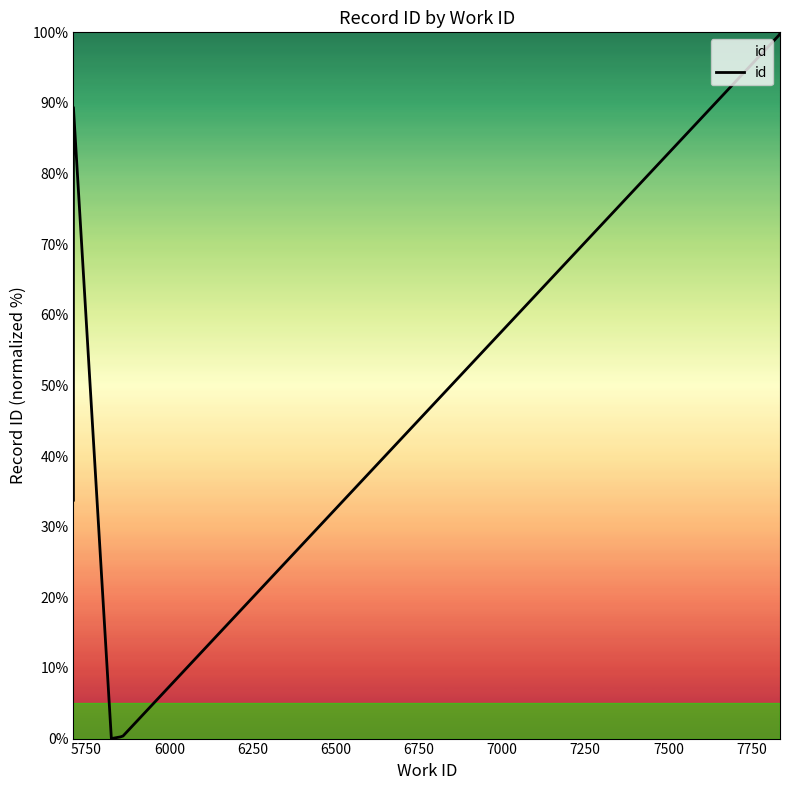

Reading left to right, transcribe all the data shown in this chart.

33.8	89.4	0.0	0.2	0.3	0.4	99.7	99.9	99.9	100.0